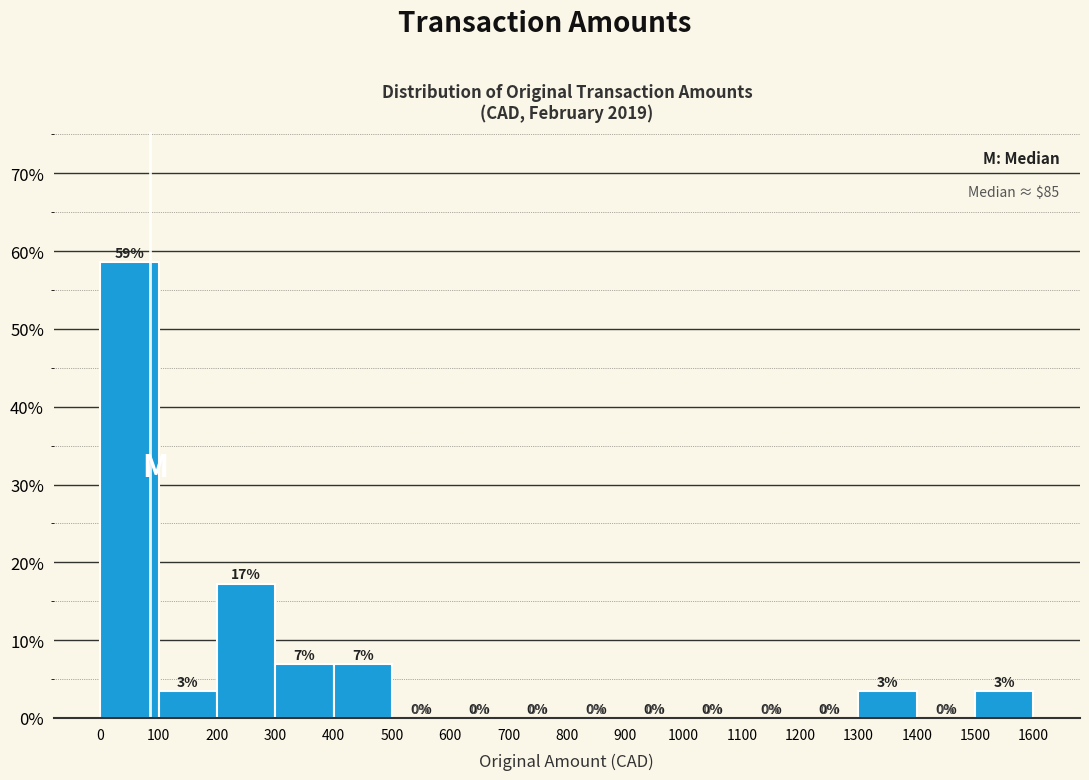

Which range on the x-axis has the tallest bar?

0 to 100